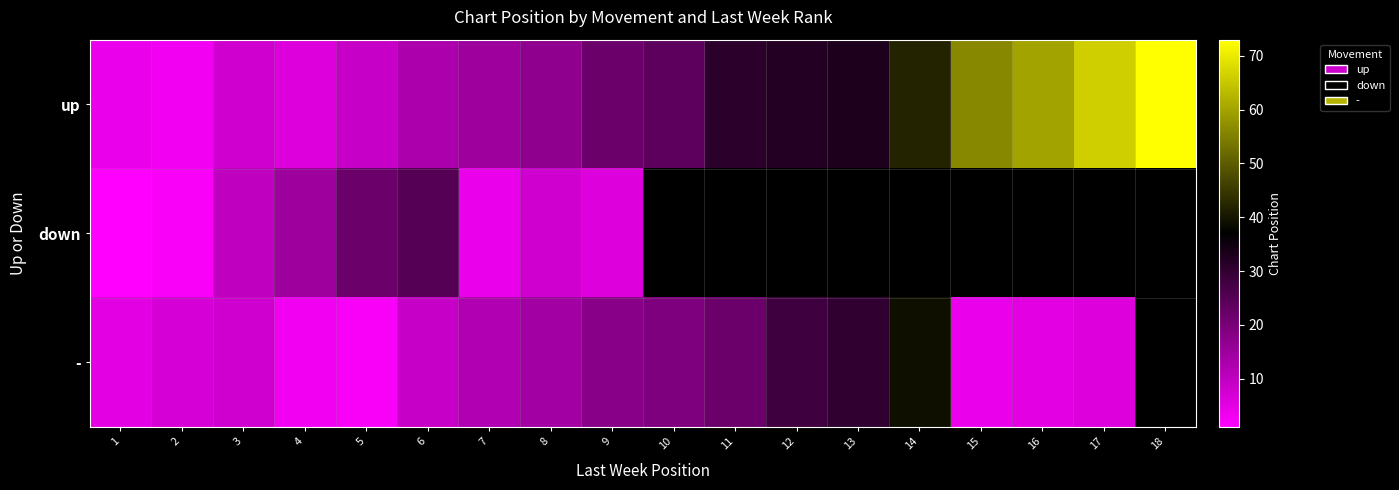

Between 2 and 10, which series saw the biggest shift?

up